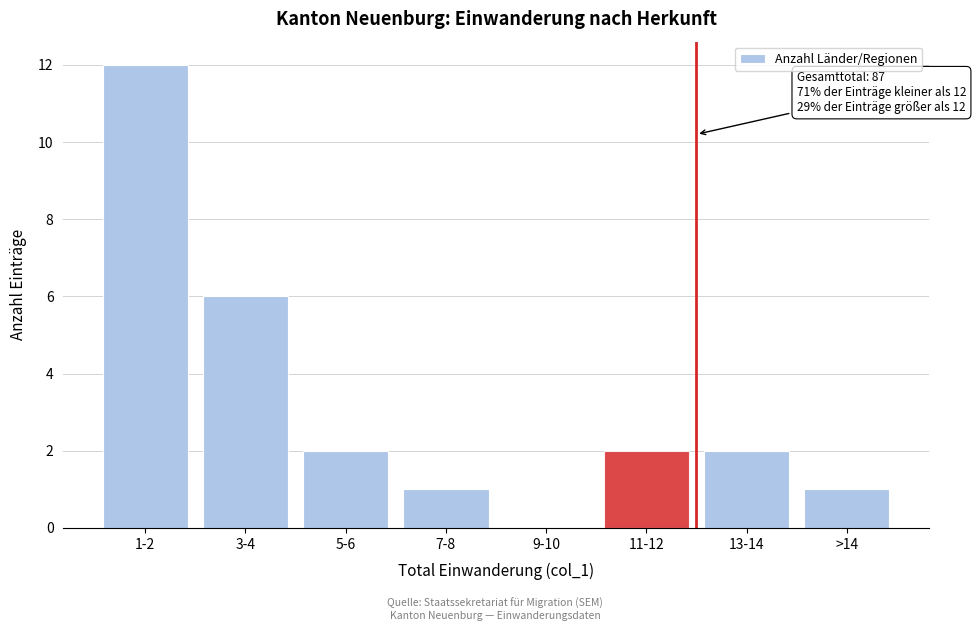

Reading right to left, extract all data points from this chart.

>14=1	13-14=2	11-12=2	9-10=0	7-8=1	5-6=2	3-4=6	1-2=12